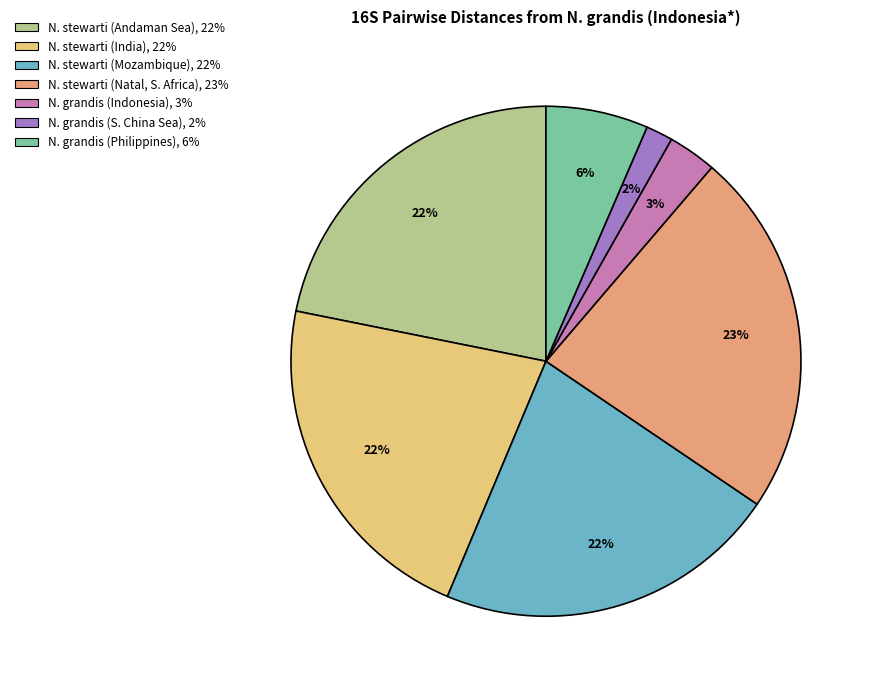

Is there a majority slice in this chart?

No